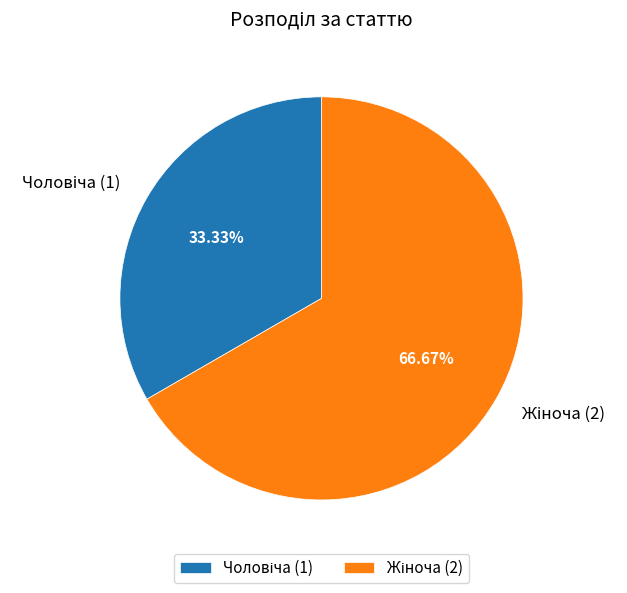

How many segments does this pie chart have?

2